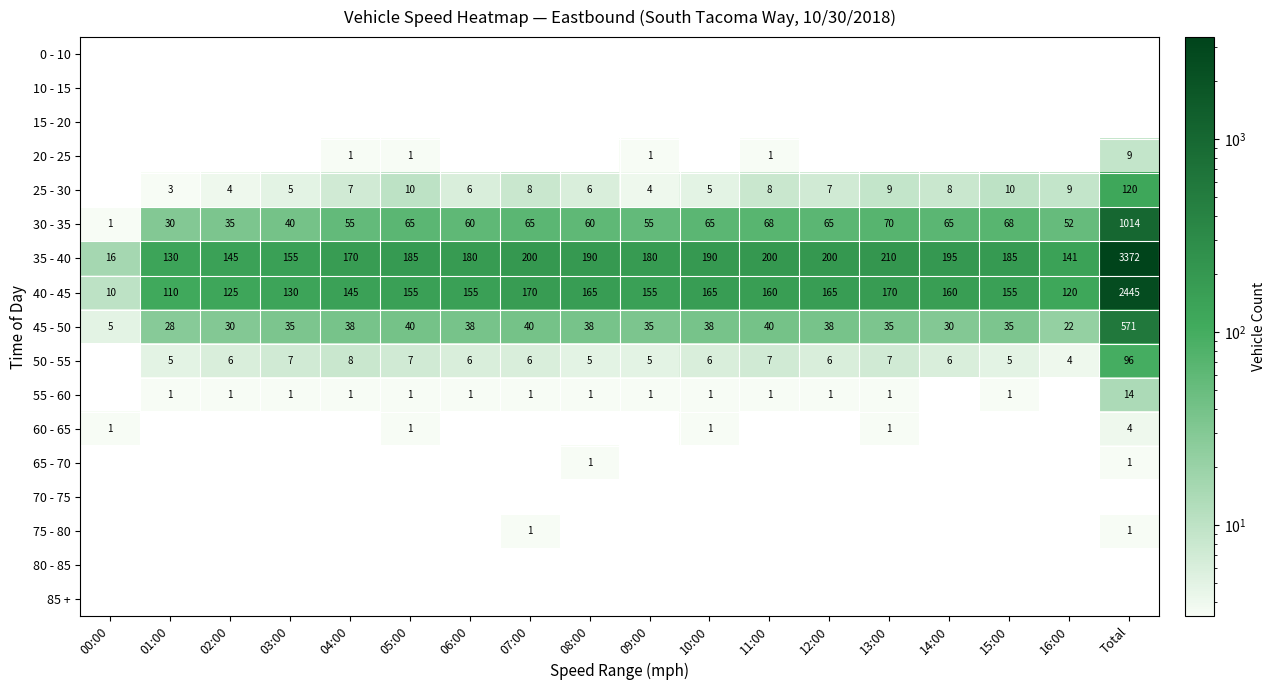

Is it true that 35 - 40 equals 3372 at Total?

True